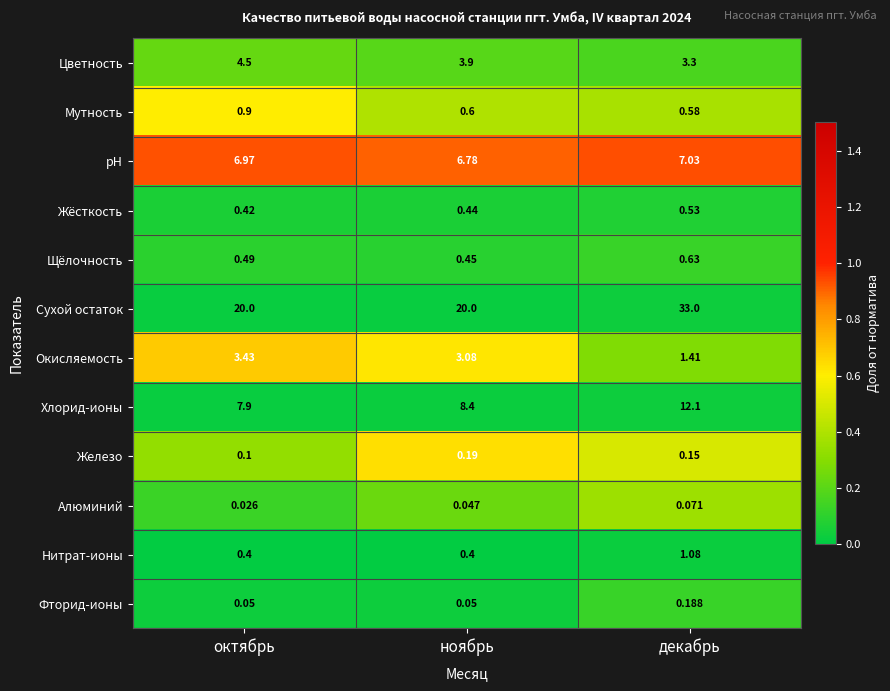

At which category is the sum across all series the highest?

декабрь